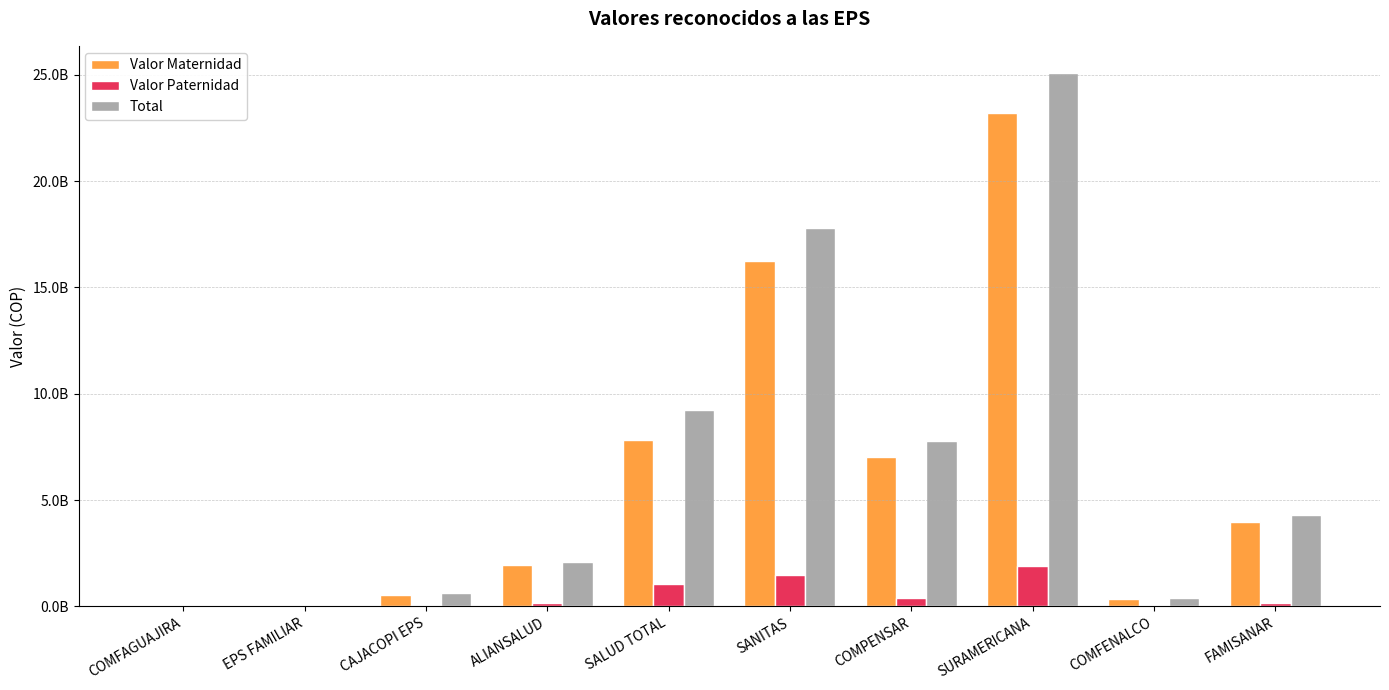

Reading left to right, what are all the values shown in this chart?

Valor Maternidad: 22502942	2133876	552409717	1926297826	7832919984	16223568211	7043351877	23196292361	341771938	3962053384
Valor Paternidad: 1863159	0	65924210	144940932	1058149699	1490828091	402763644	1897035203	23381814	158151499
Total: 24366101	2133876	627448109	2078833760	9236477821	17810431190	7758653891	25107548855	374377419	4275984082